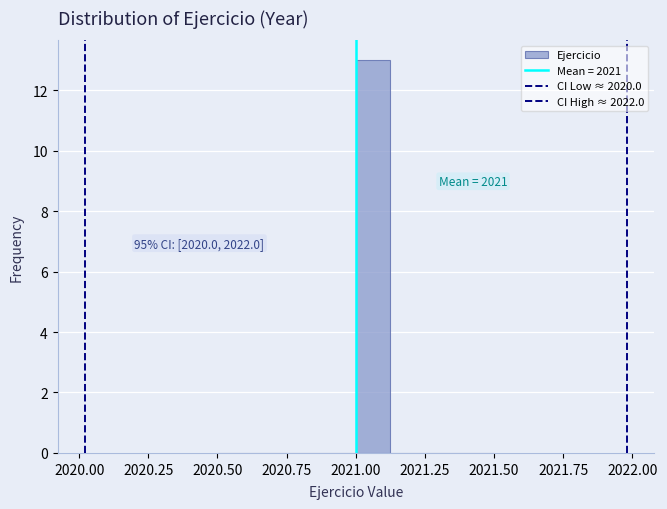

Read against the x-axis, roughly where is the centre of the tallest bar?

2021.05